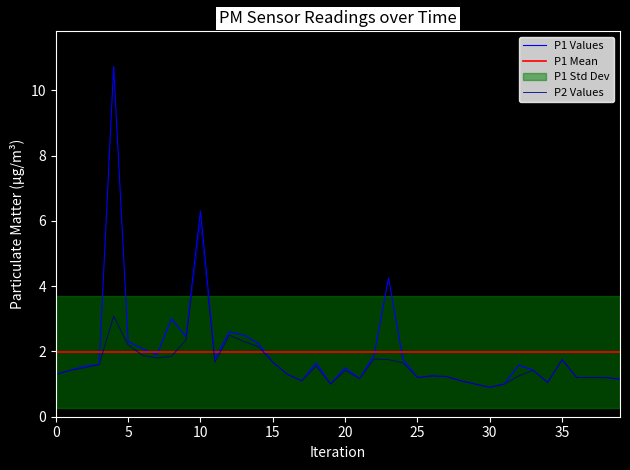

What is the total value across all series at 23?

6.0